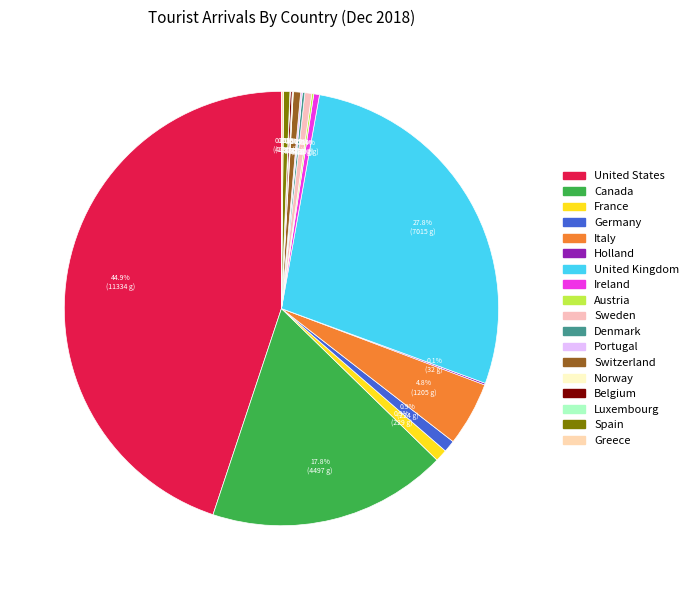

How much of the chart is everything except Greece?

99.8%